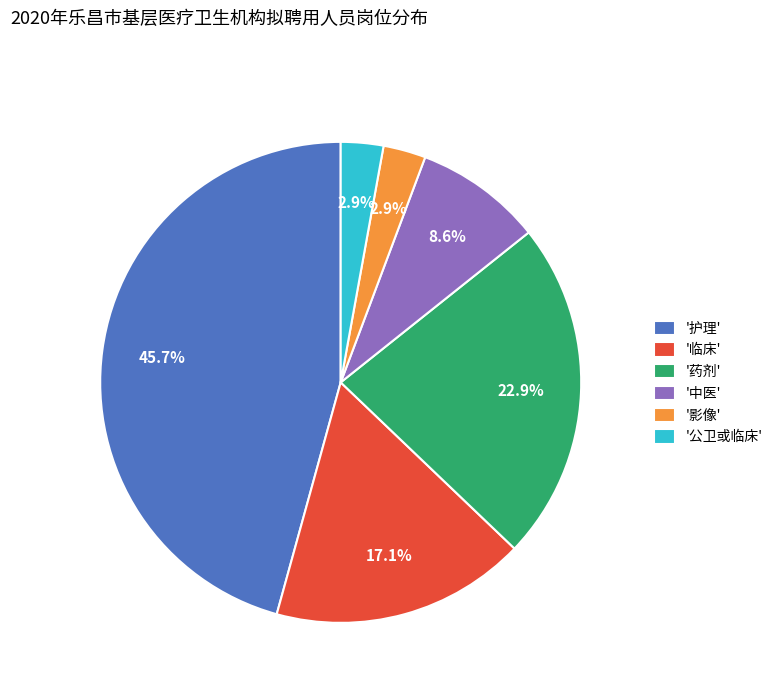

Is there a majority slice in this chart?

No